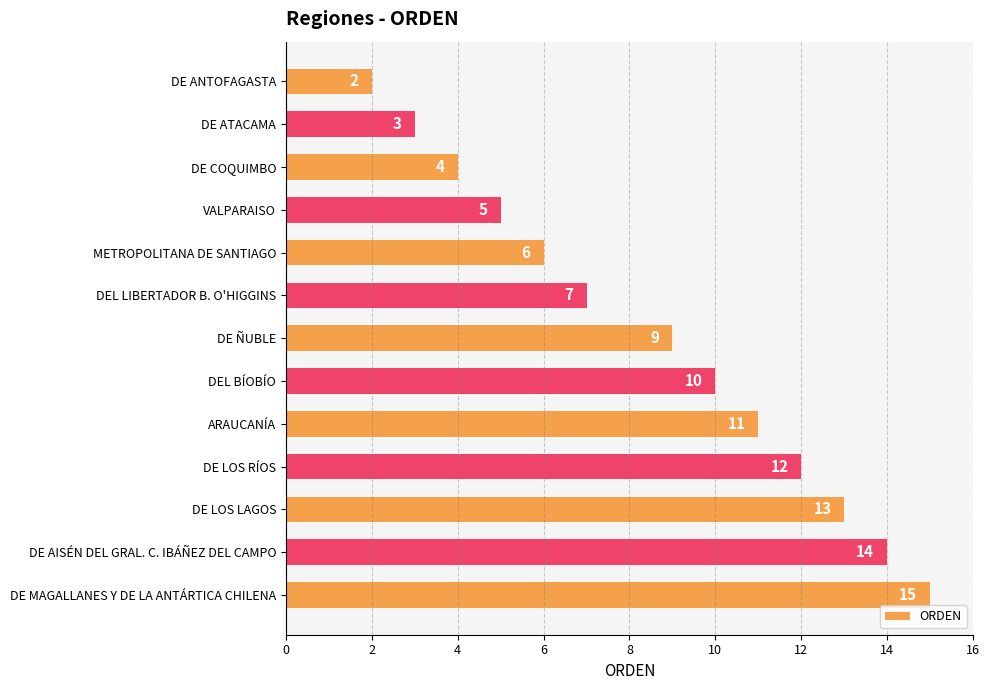

What is the label of the 8th bar from the top?

DEL BÍOBÍO